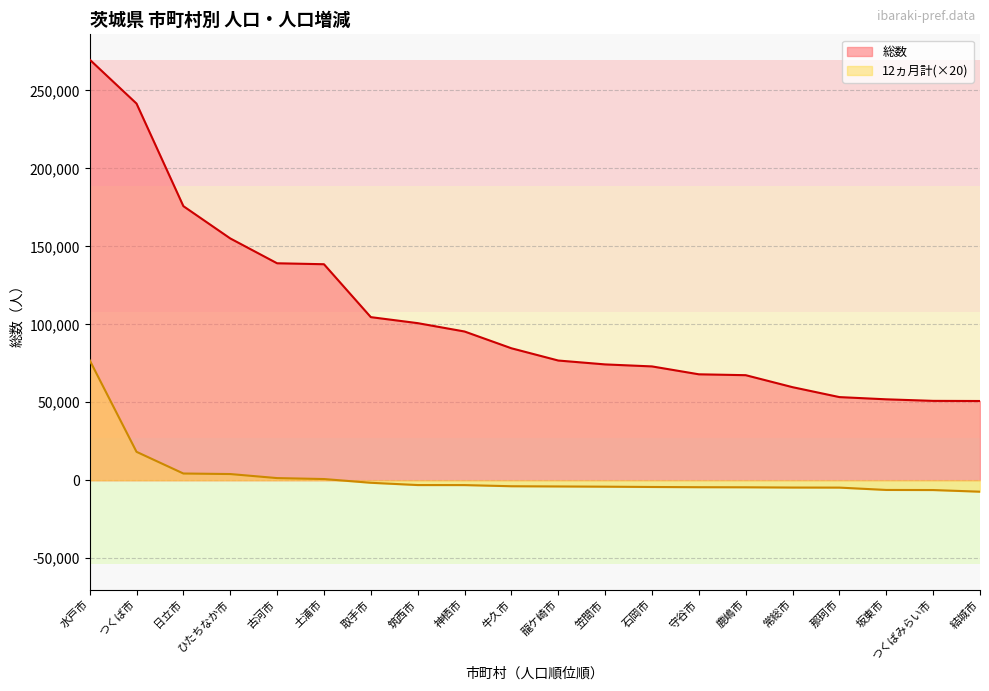

True or false: 12ヵ月計 and 総数 cross at least once.

False